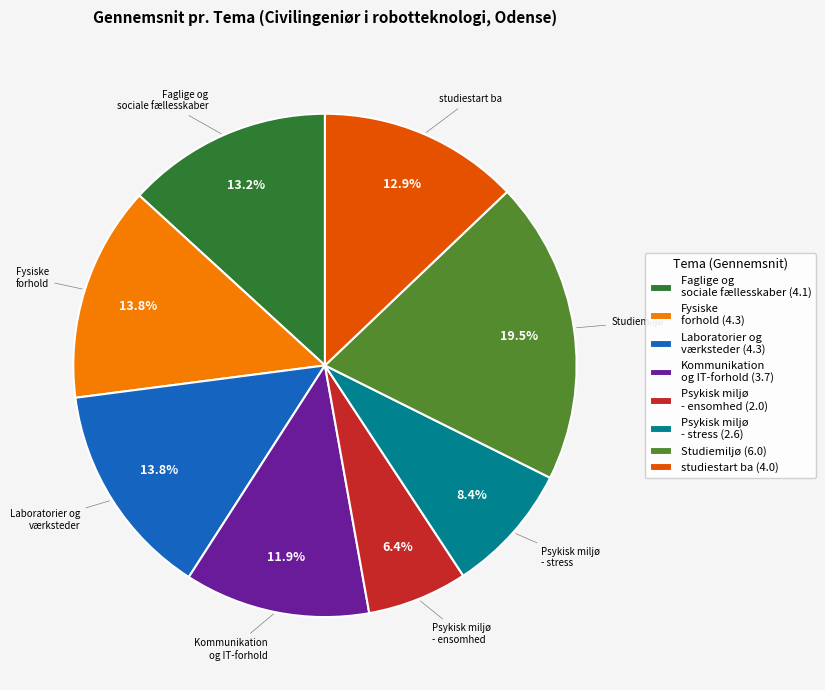

Between studiestart ba (4.0) and Psykisk miljø - ensomhed (2.0), which is larger?

studiestart ba (4.0)